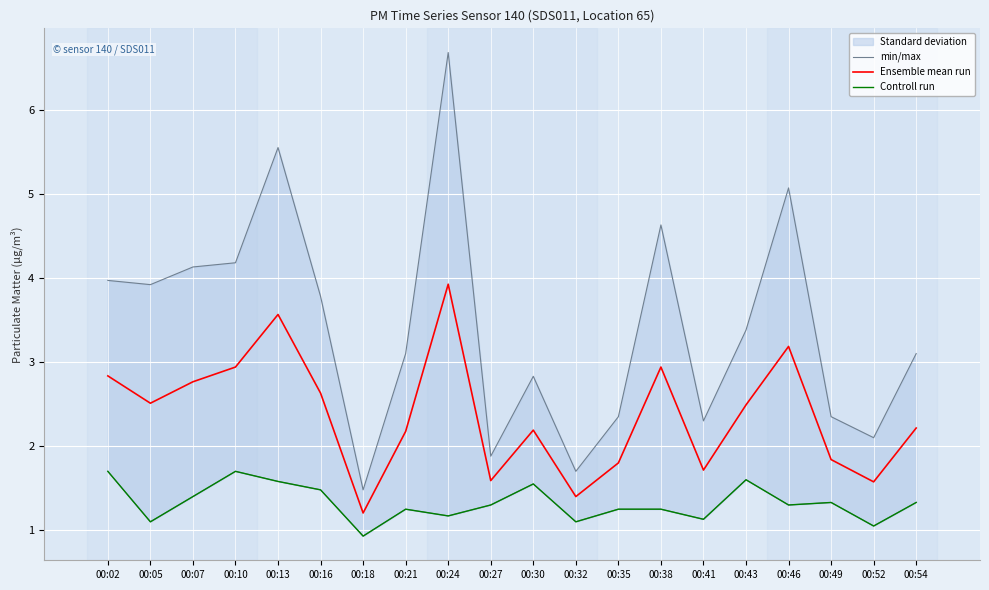

What is the value of the Ensemble mean run point at the 8th from the left?

2.2